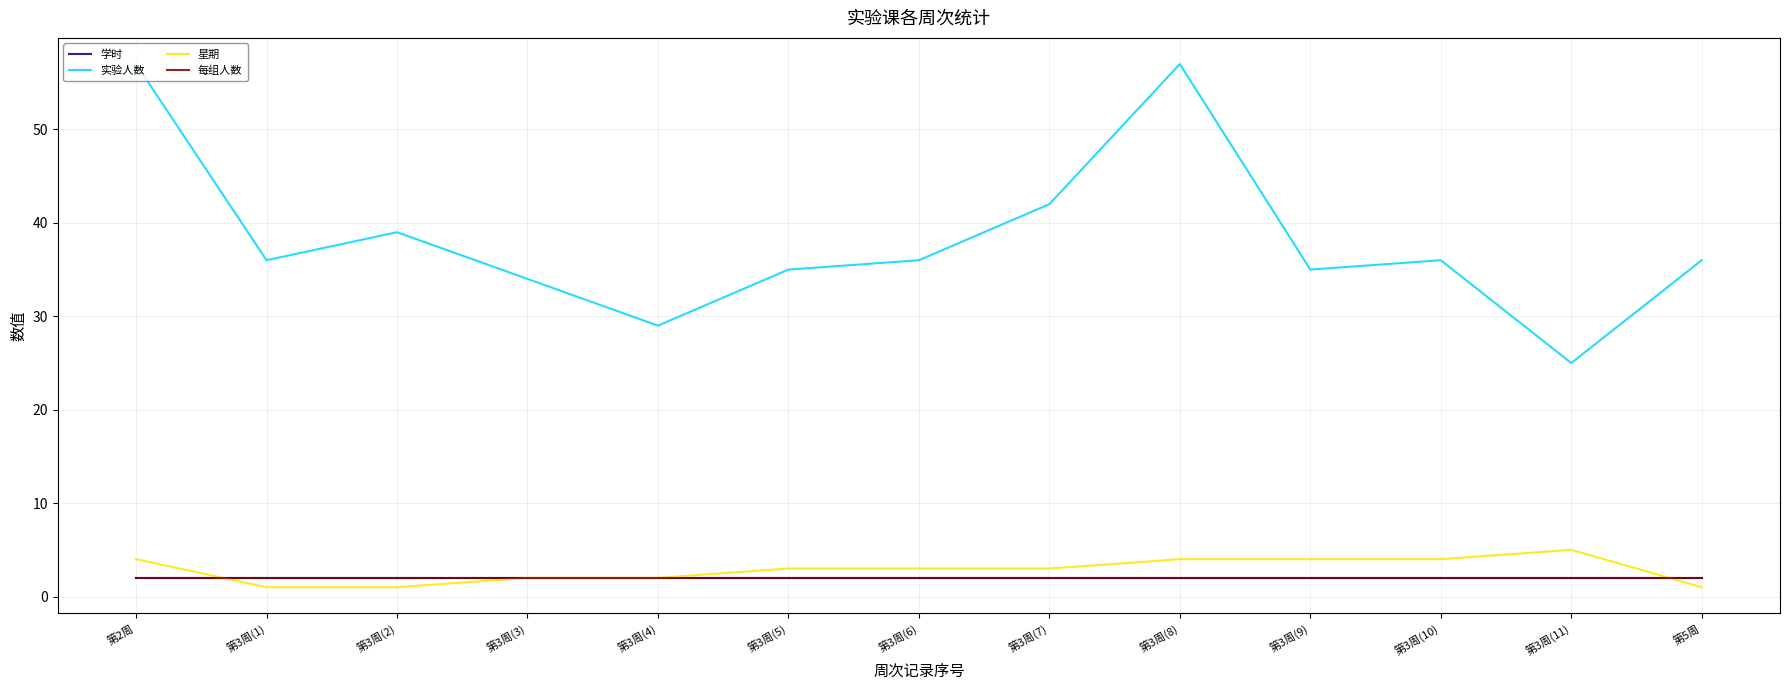

How many interior local valleys does the 实验人数 series have?

4